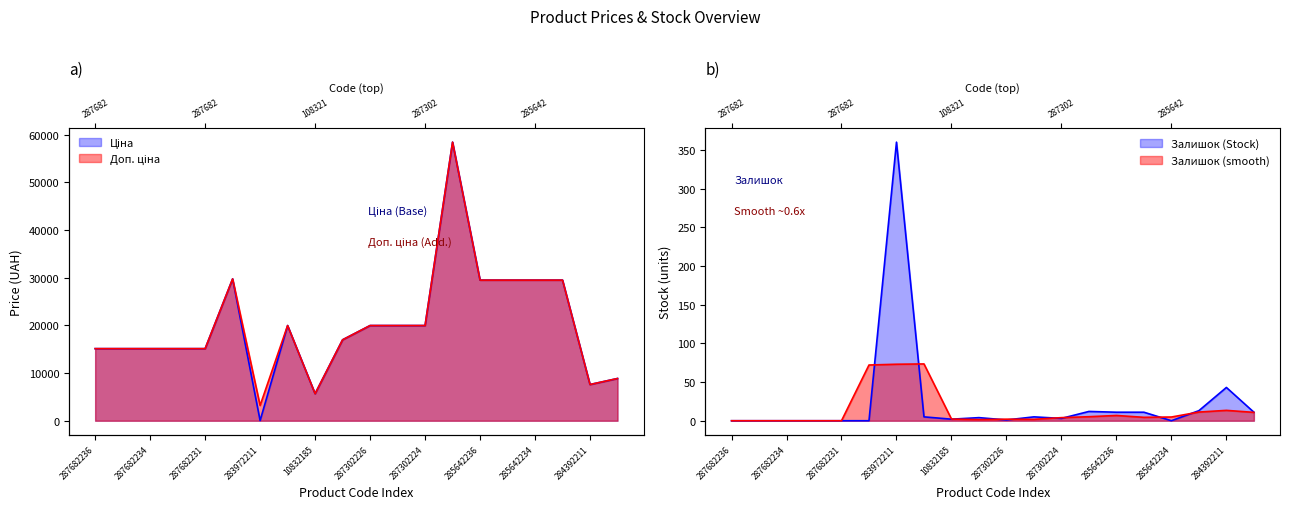

List the labels in order of Залишок value, largest first.

283972211, 284392211, 285642233, 285662232, 285642236, 285642235, 248922198, 287302223, 287302225, 287292222, 287302224, 10832185, 287302226, 287682236, 287682235, 287682234, 287682233, 287682231, 287702232, 285642234